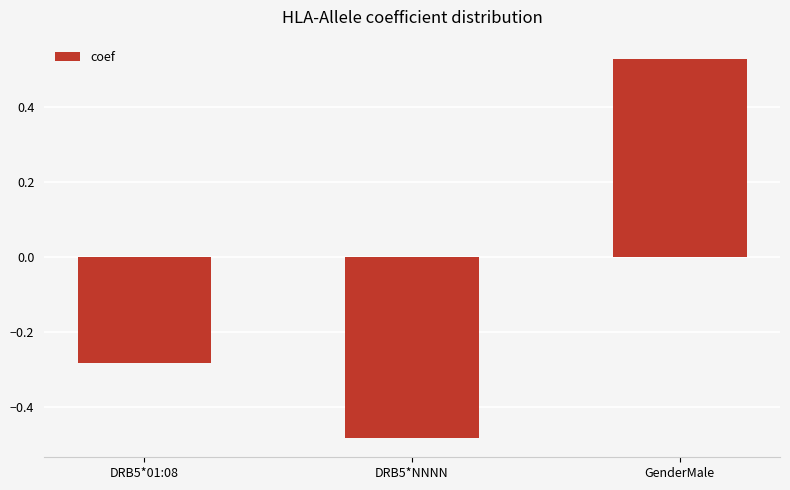

The chart shows a value of 0.3 at GenderMale. True or false?

False